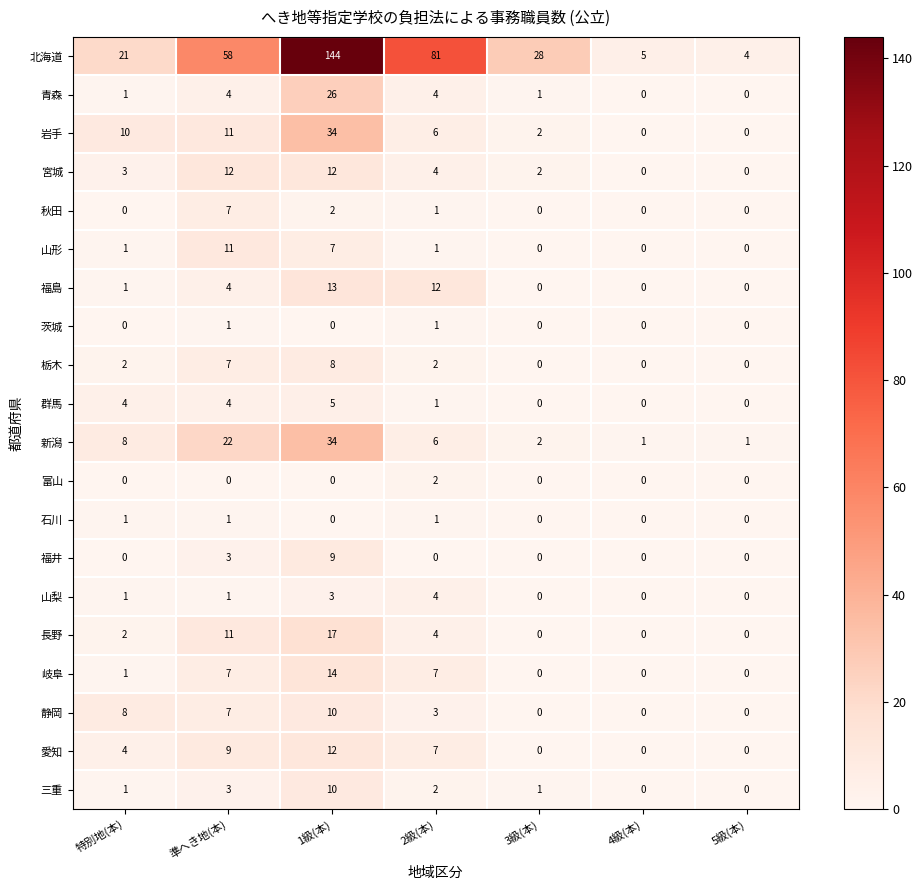

What is the average value of the 岩手 series?

9